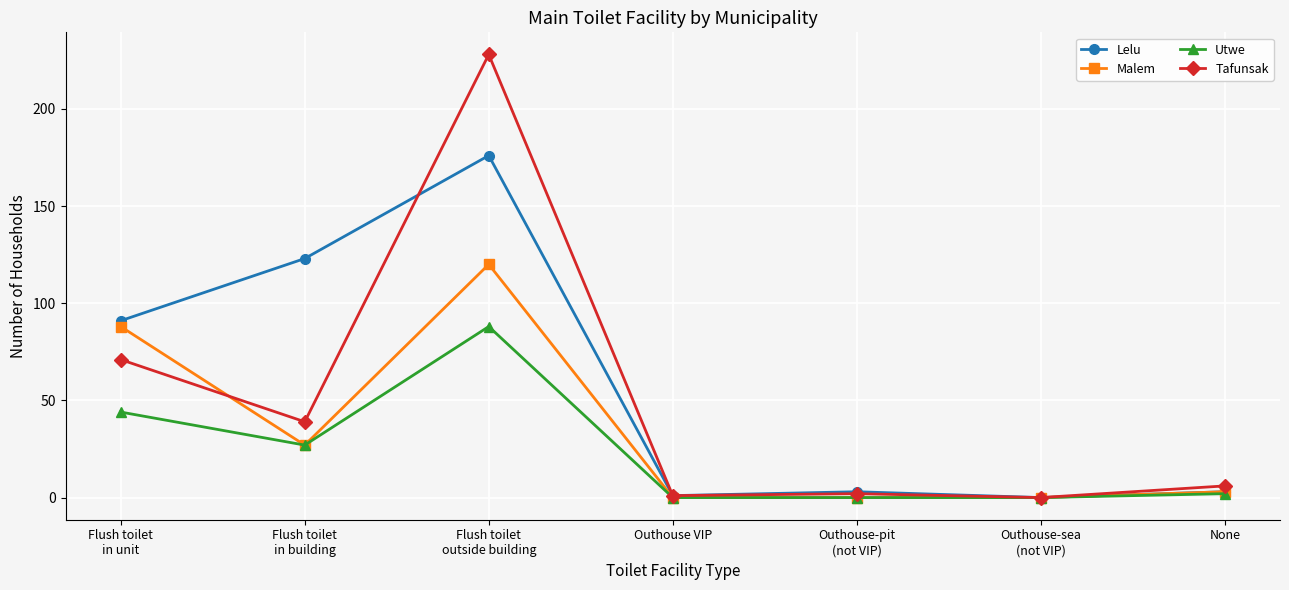

At which label is Tafunsak closest to 114?

Flush toilet
in unit